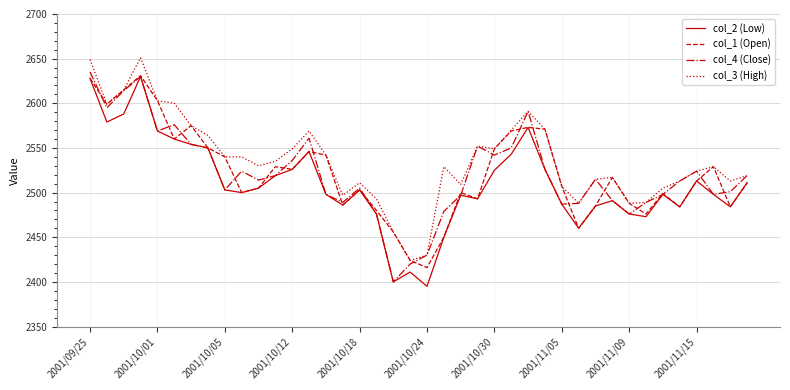

Which series has the largest total across all categories?

col_3 (High)